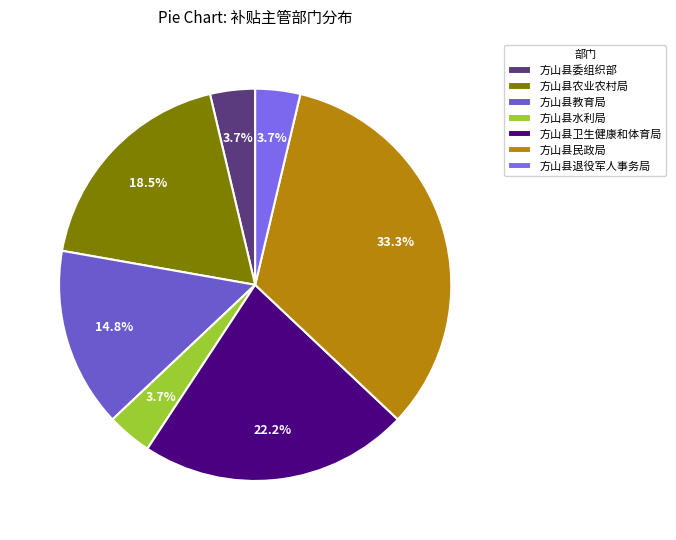

True or false: 方山县退役军人事务局 accounts for 16% of the total.

False